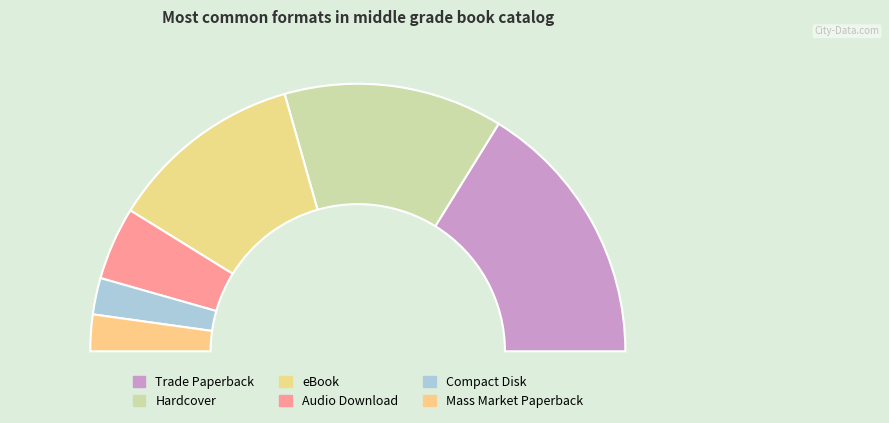

Is the sum of Trade Paperback and Mass Market Paperback greater than half?

No